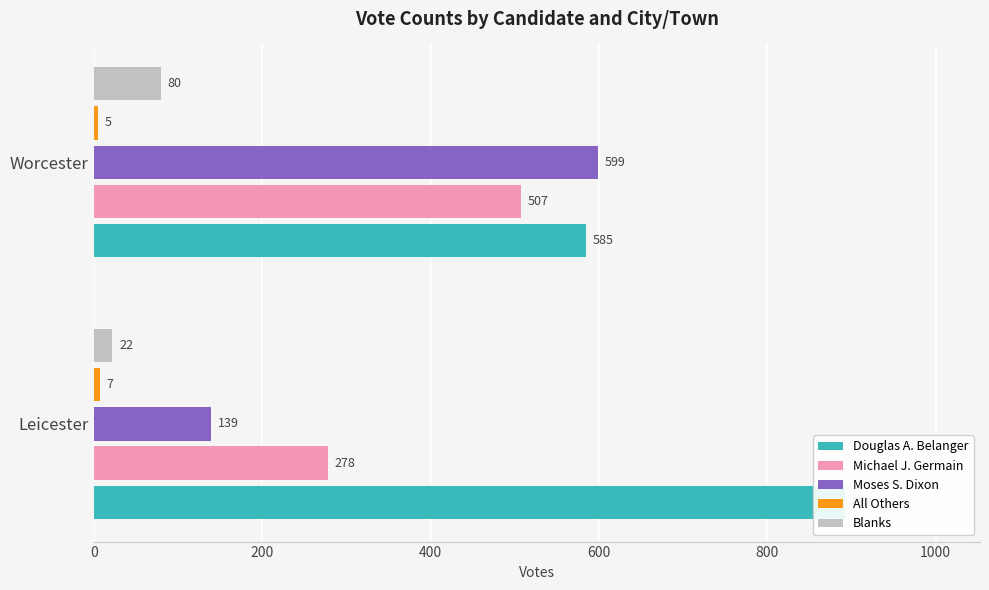

What is the value of the All Others bar at the 1st from the left?

7